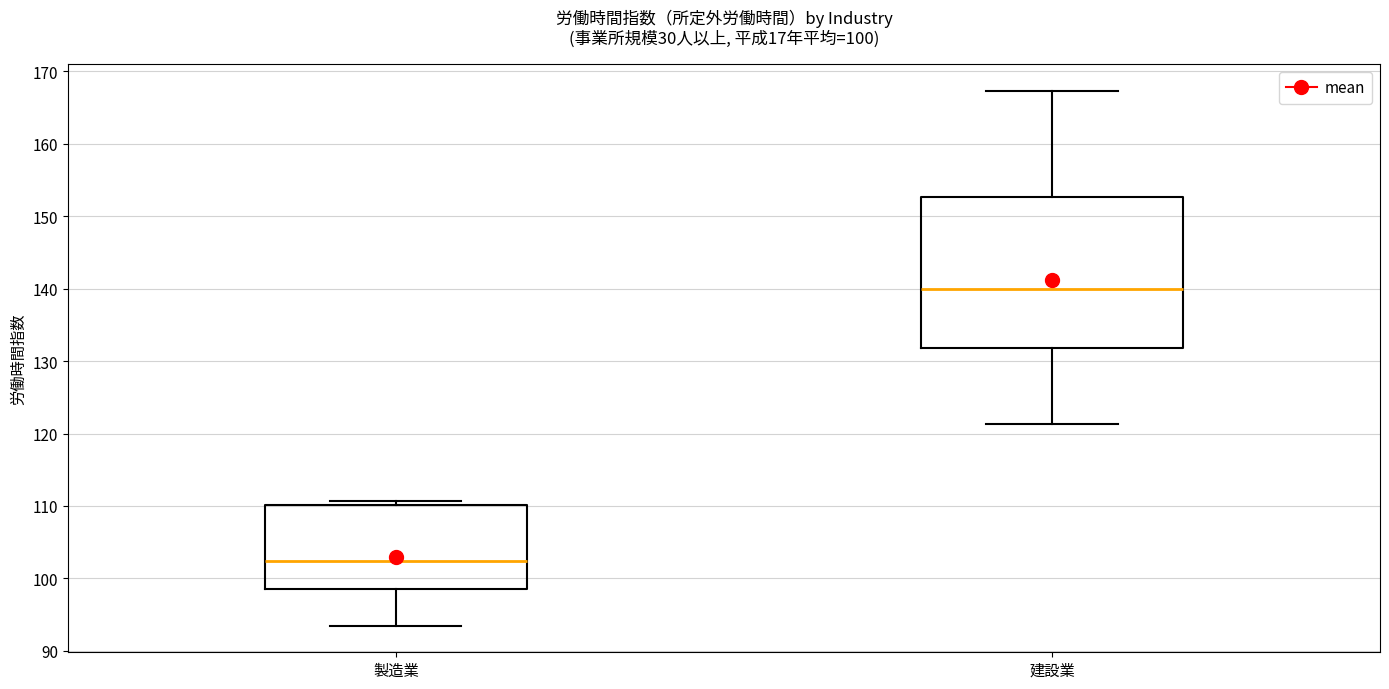

Comparing the boxes themselves (not the whiskers), which one is the tallest?

建設業